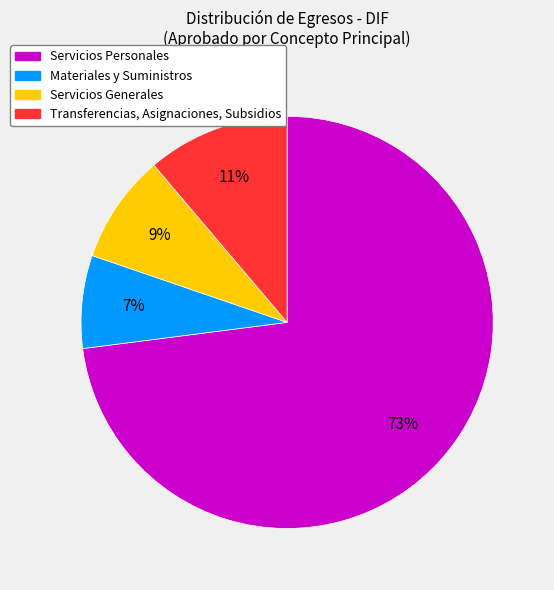

Is there any slice that represents more than half of the pie?

Yes